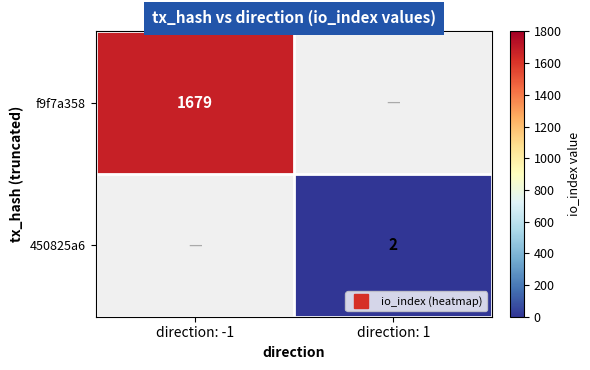

How many categories are shown in the chart?

2